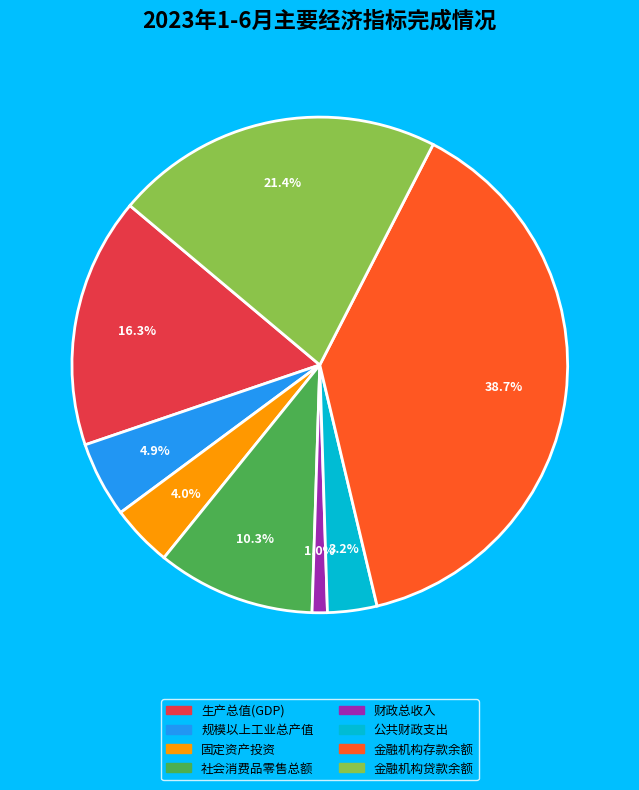

Rank the categories by value from lowest to highest.

财政总收入, 公共财政支出, 固定资产投资, 规模以上工业总产值, 社会消费品零售总额, 生产总值(GDP), 金融机构贷款余额, 金融机构存款余额